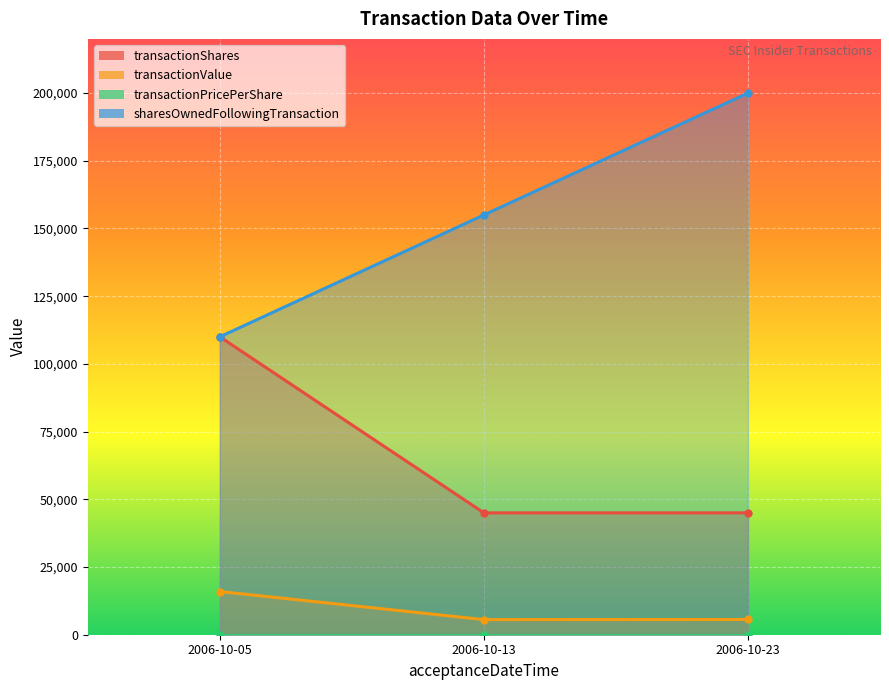

Between 2006-10-13 and 2006-10-05, which is larger?

2006-10-05